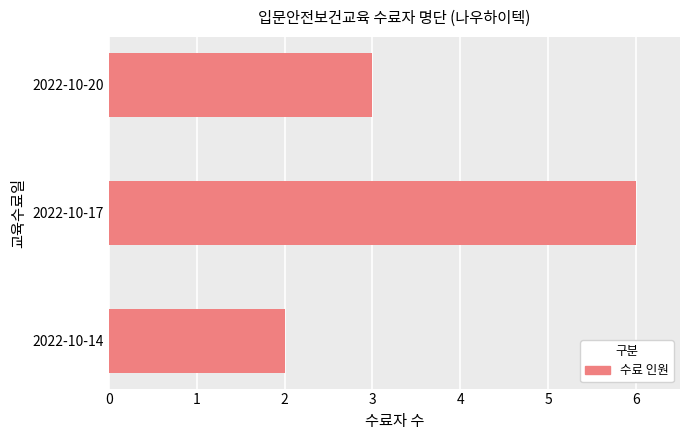

How many bars are there in total?

3